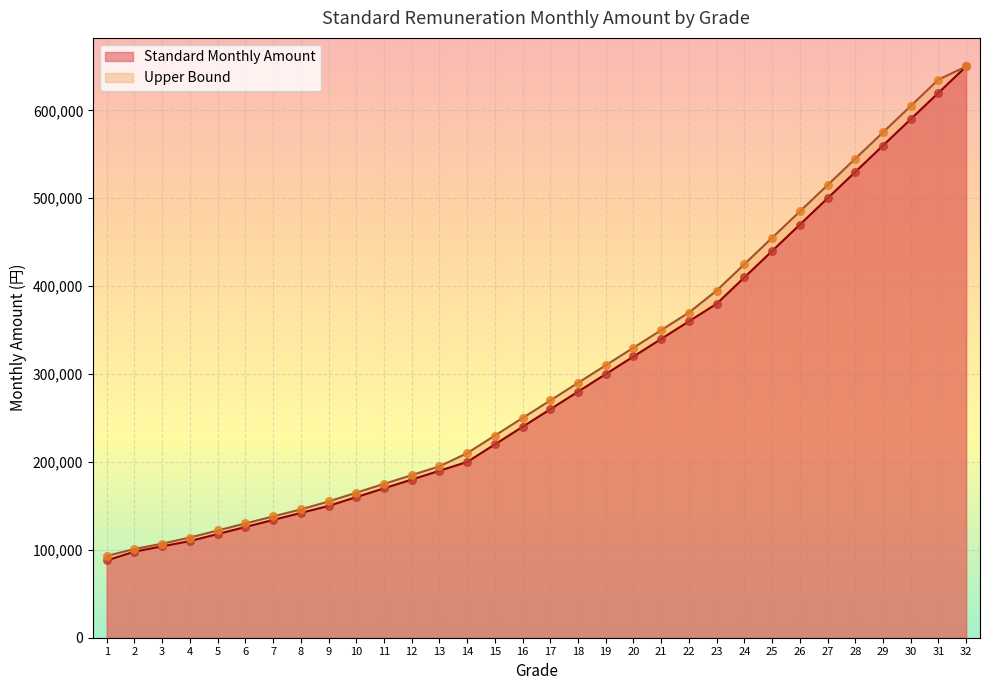

At which category is the sum across all series the highest?

32